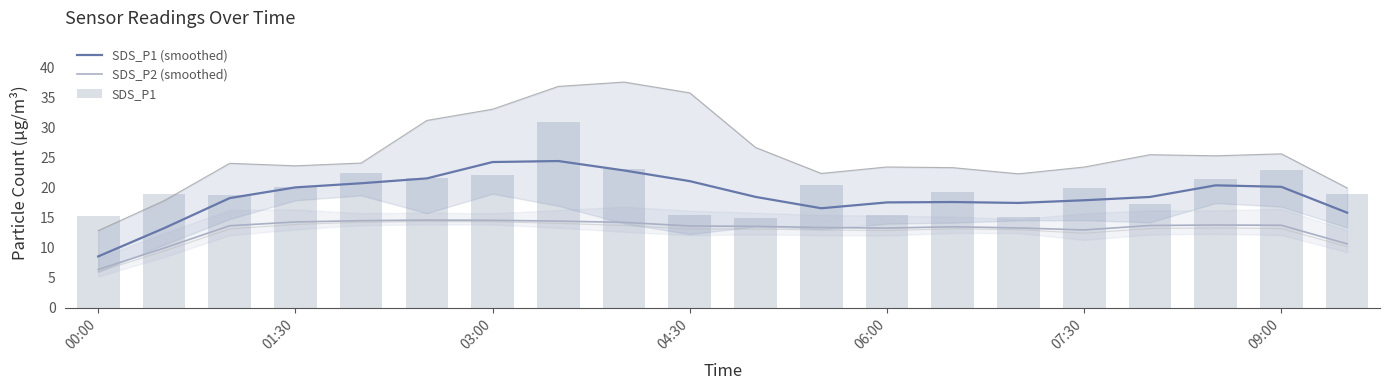

How many values in the SDS_P1 (smoothed) series are below 18?

8